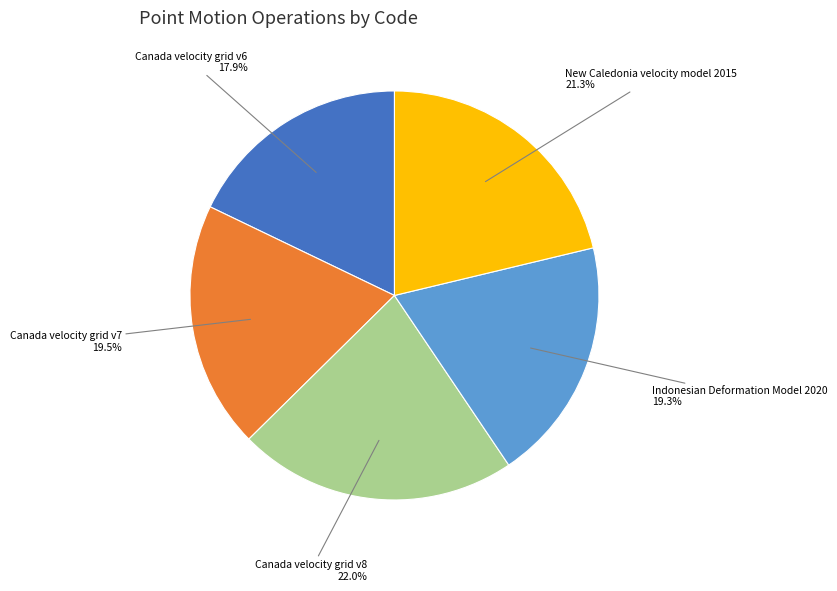

What portion of the pie excludes Canada velocity grid v8?

78.0%